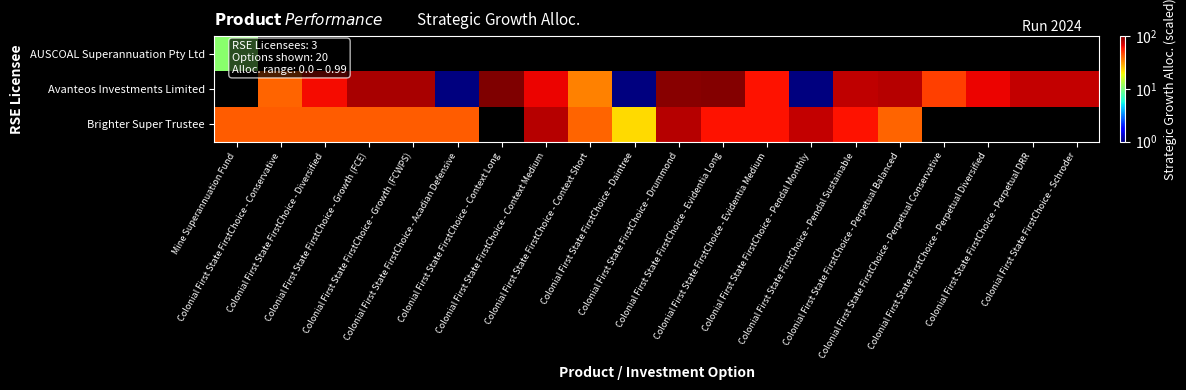

Count the Avanteos Investments Limited values in the range 40 to 84.

10